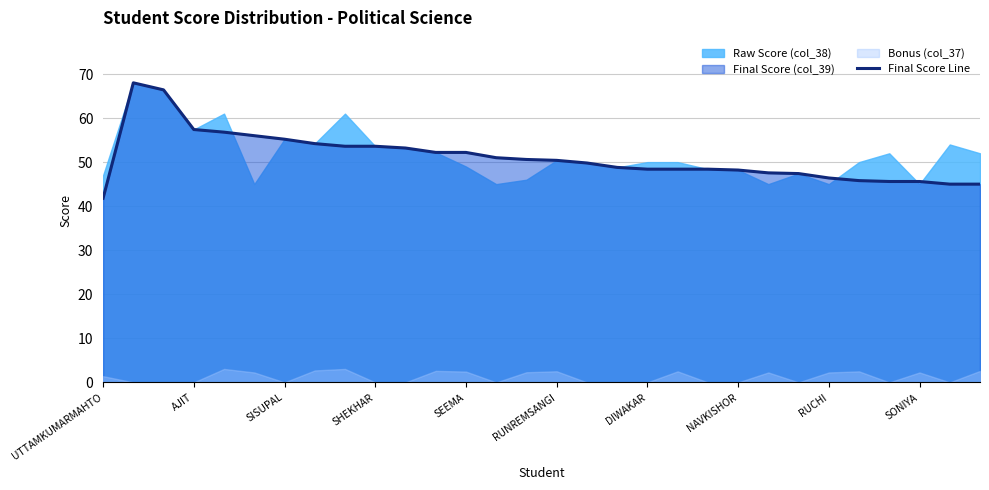

What value does the Final Score Line series have at DIWAKAR?

48.4